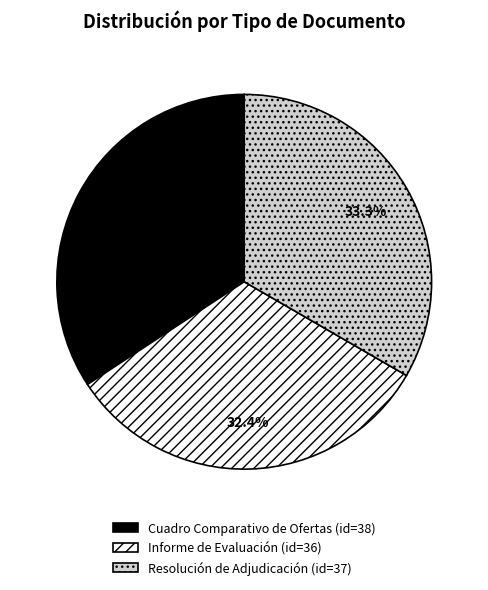

Does any single category account for the majority?

No